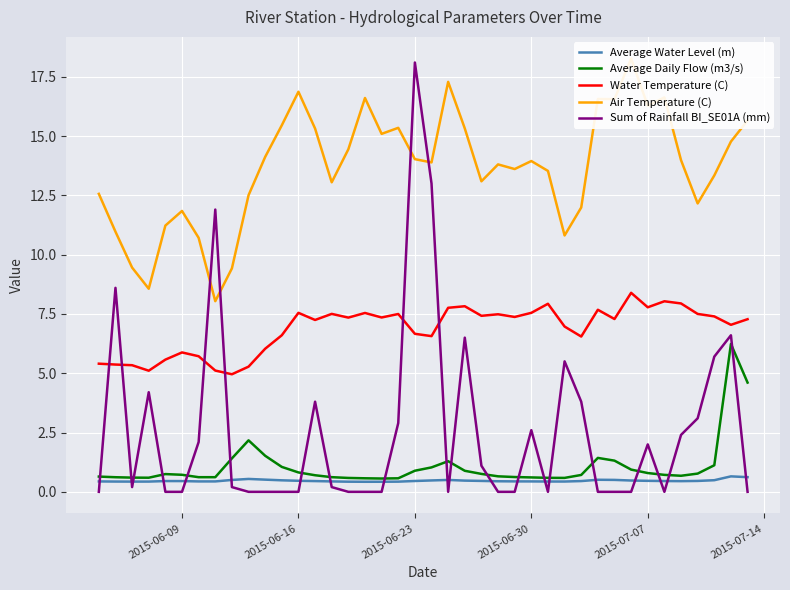

In Water Temperature (C), how many points are higher than both neighbors (excluding endpoints)?

11